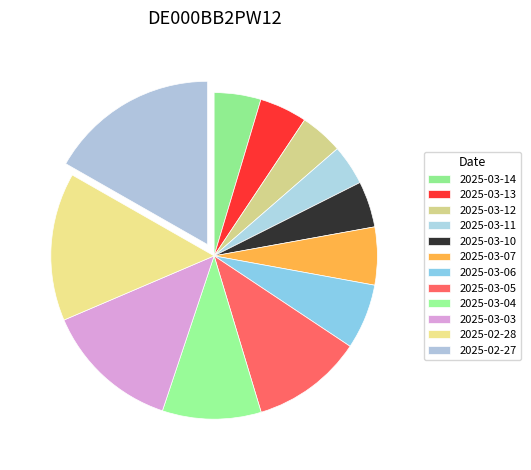

What portion of the pie excludes 2025-03-14?

95.4%